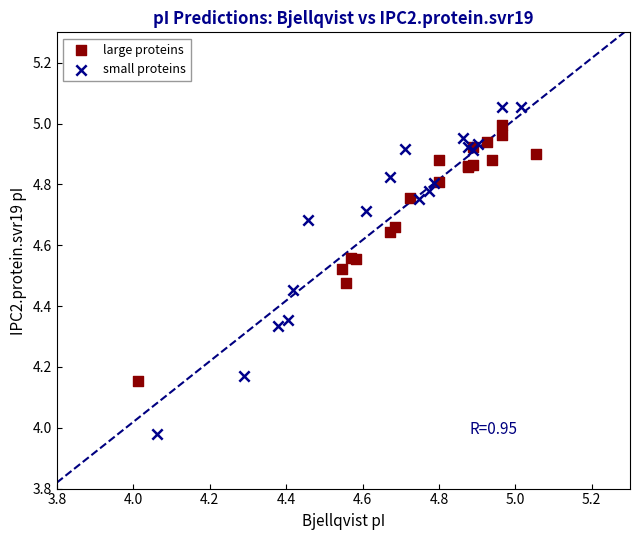

Which series contains the lowest Y value?

small proteins